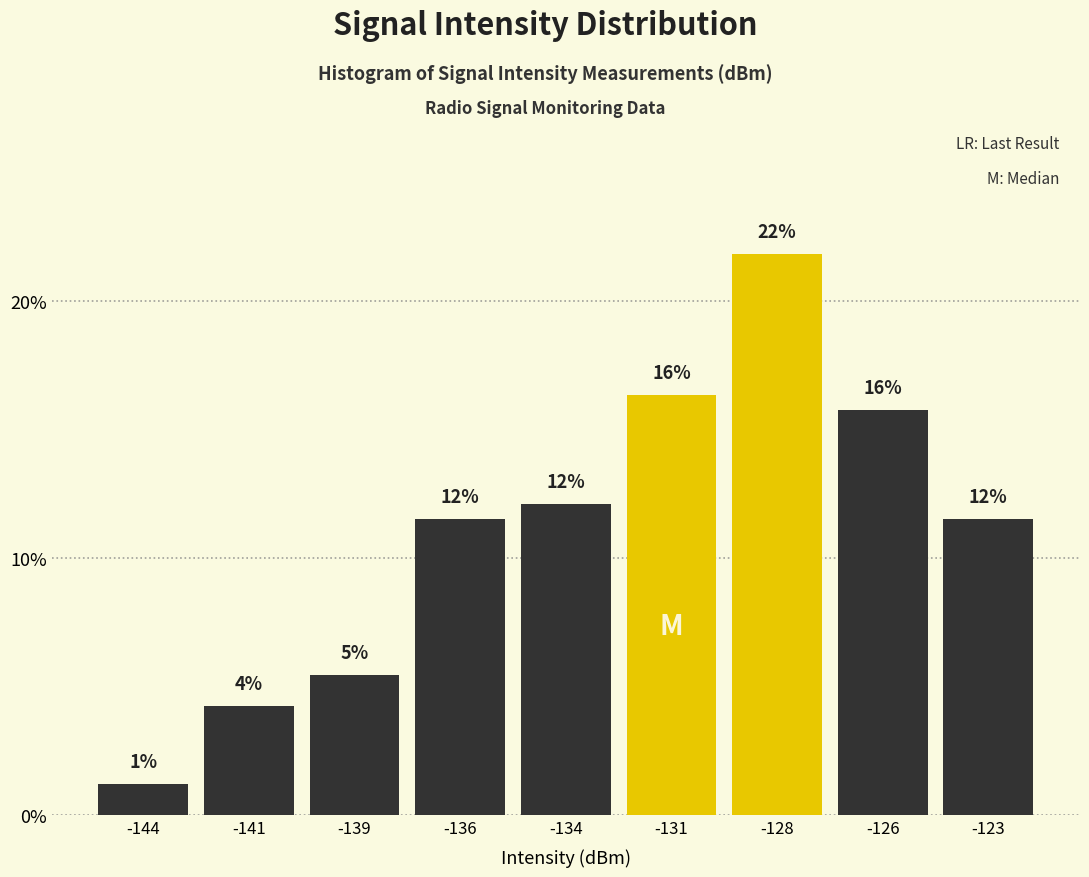

Does the chart contain any negative values?

No